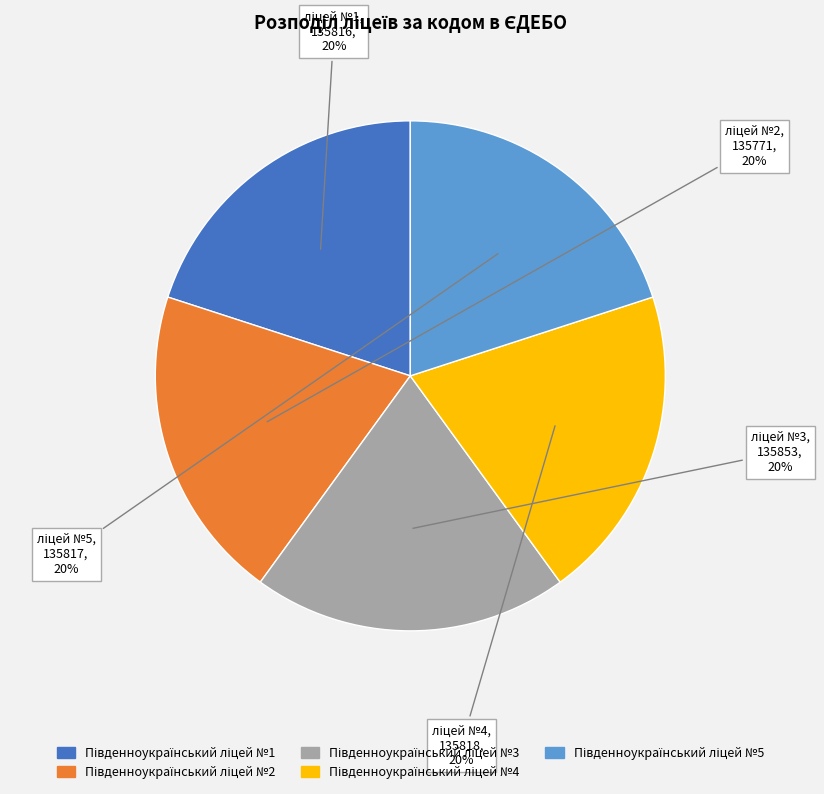

Does any single category account for the majority?

No